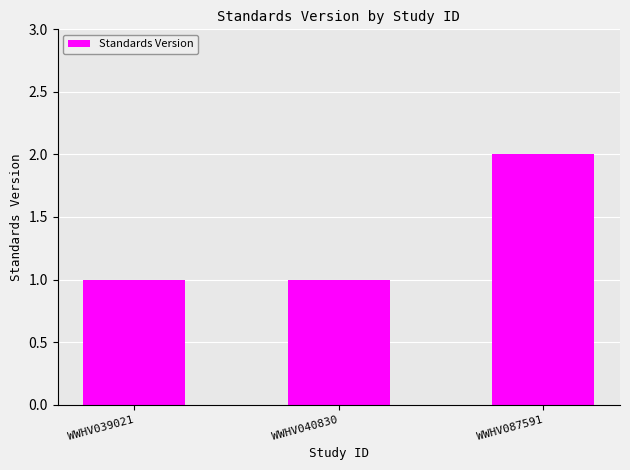

True or false: the data shows 2 at WWHV087591.

True